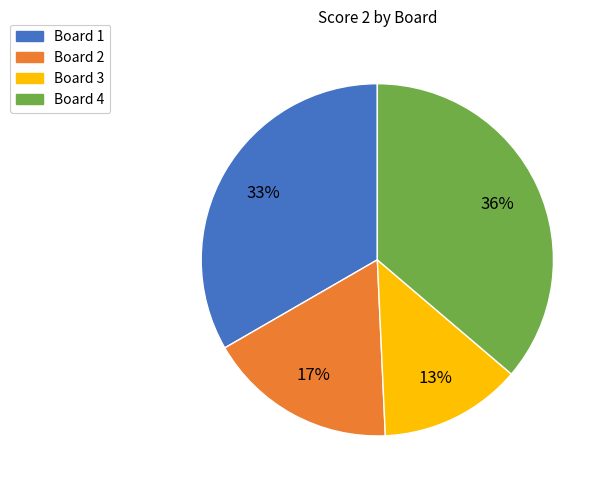

Is it true that Board 2 is 26% of the pie?

False